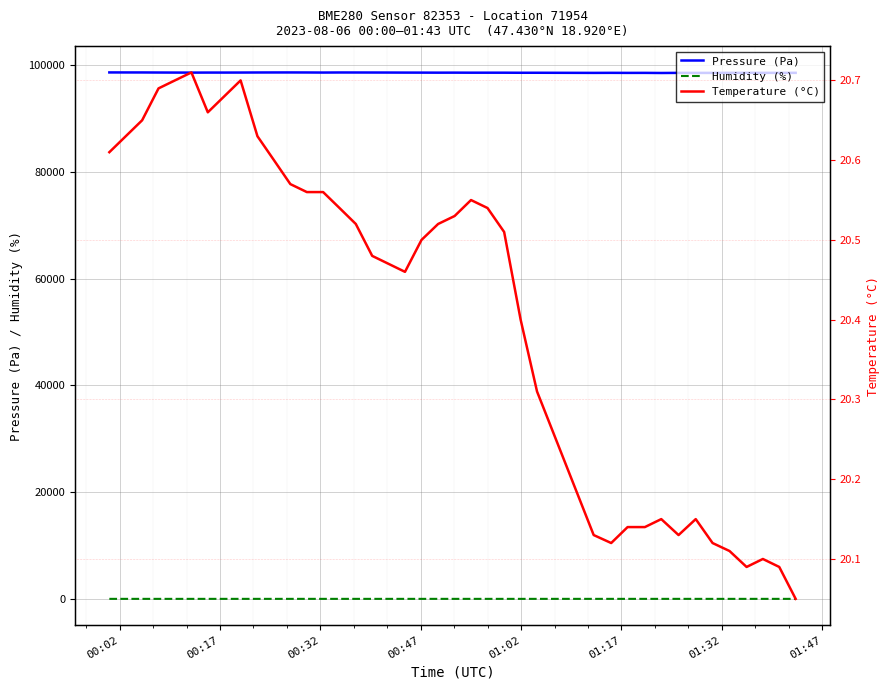

What are all the series names shown in the legend?

Pressure (Pa), Humidity (%), Temperature (°C)